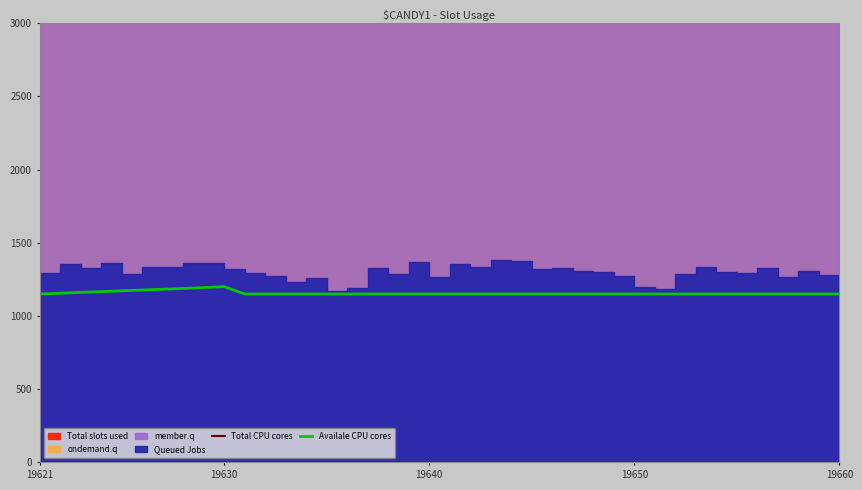

The value of Availale CPU cores at 19621 is 1150. True or false?

True